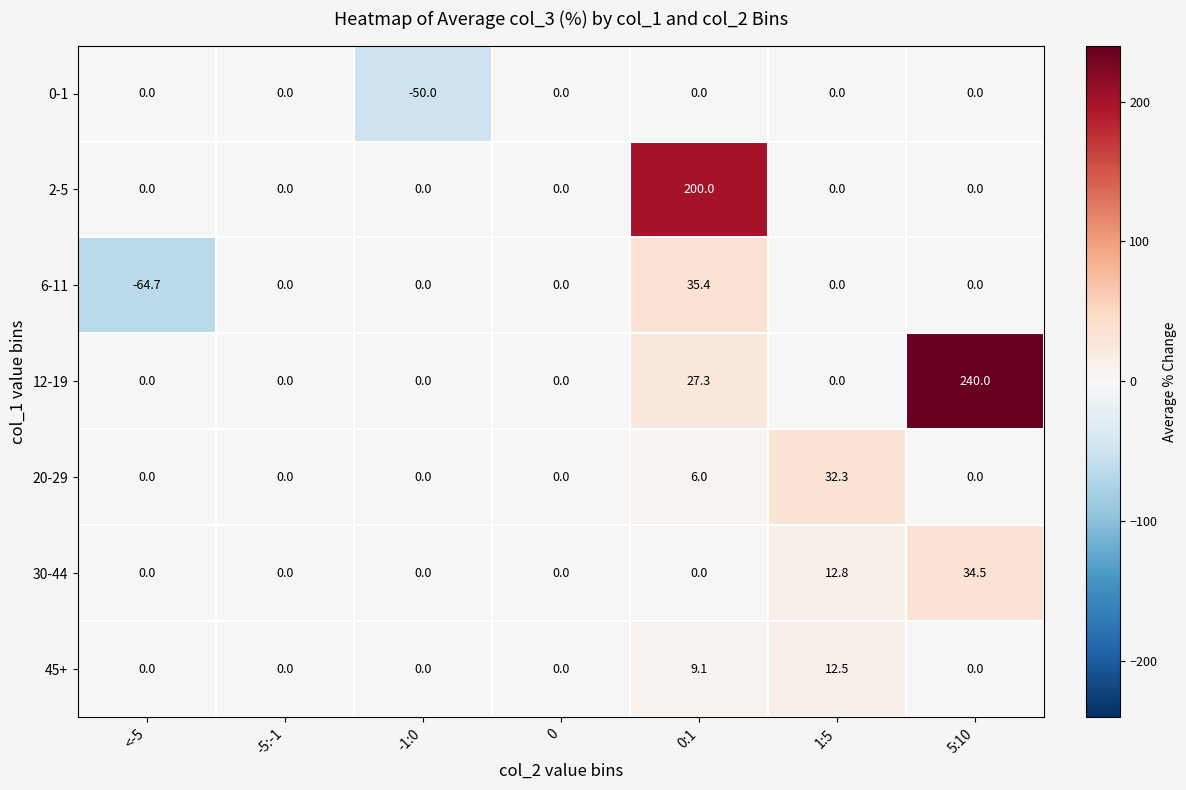

Which series changed the most between -1:0 and 1:5?

0-1